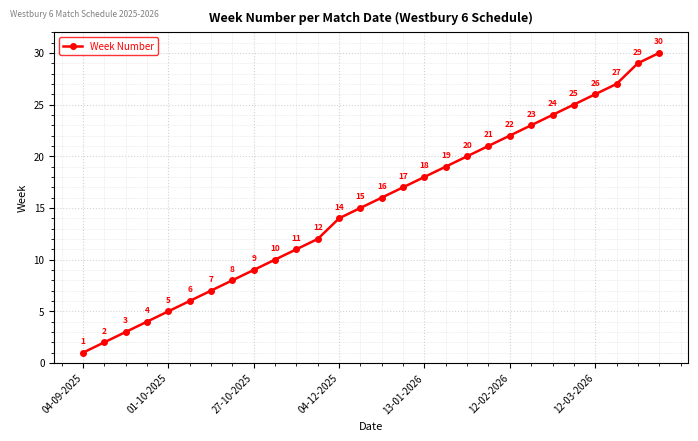

What is the value of the 19th point from the left?

20